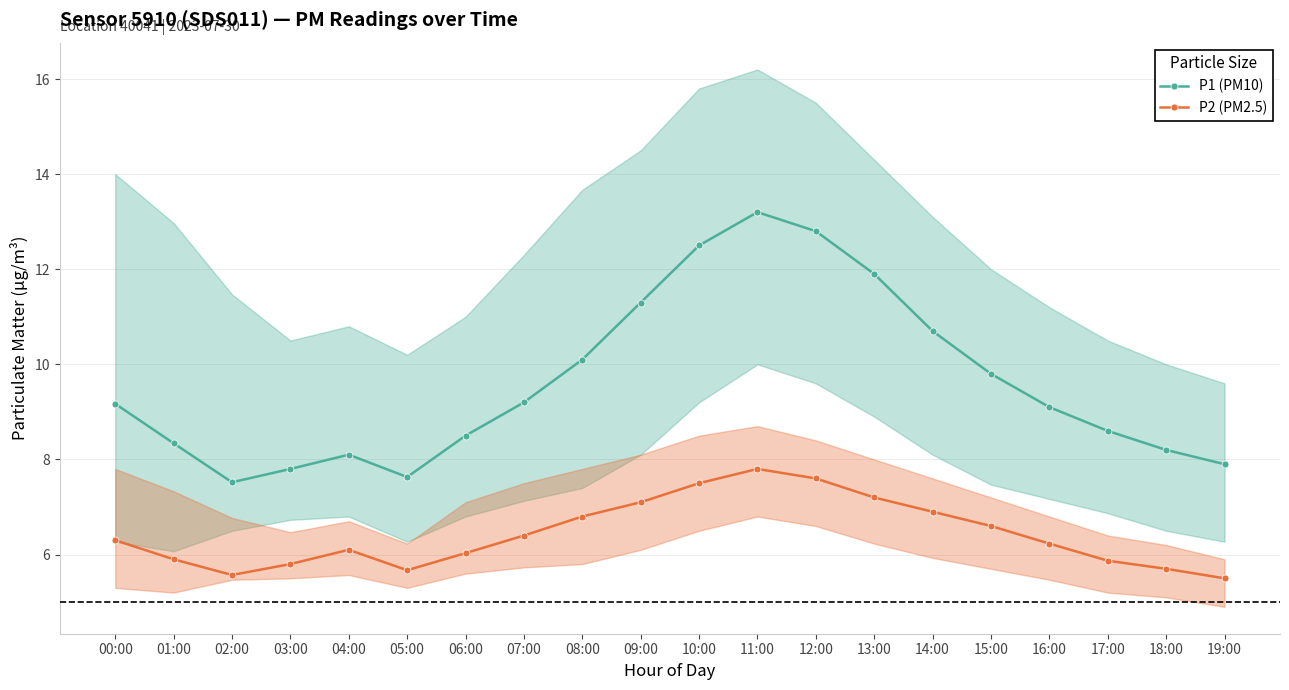

What is the value of the P2 (PM2.5) point at the 13th from the left?

7.6